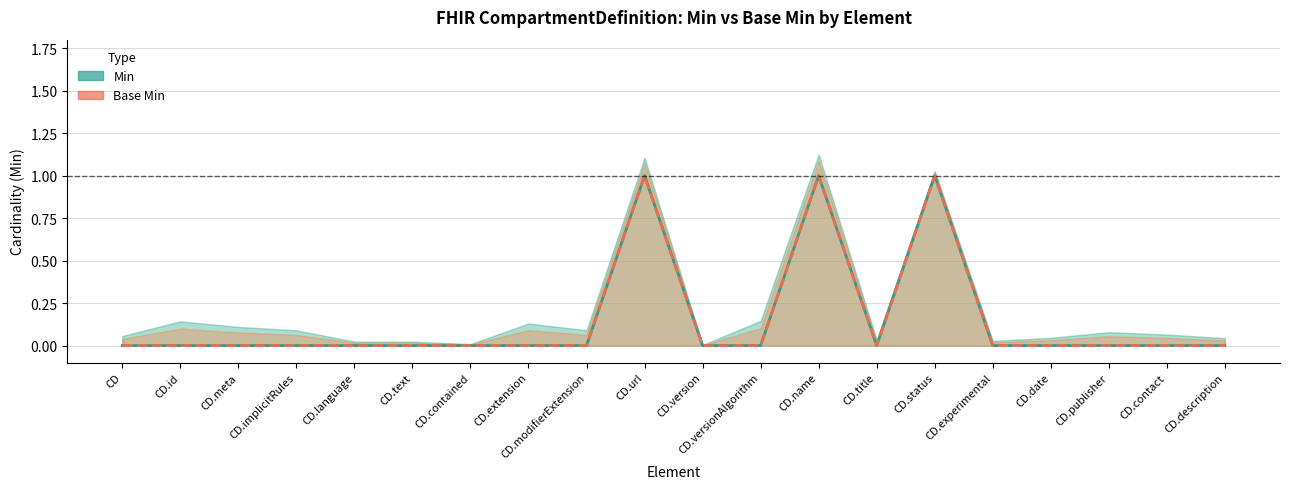

How many lines are shown in the chart?

2